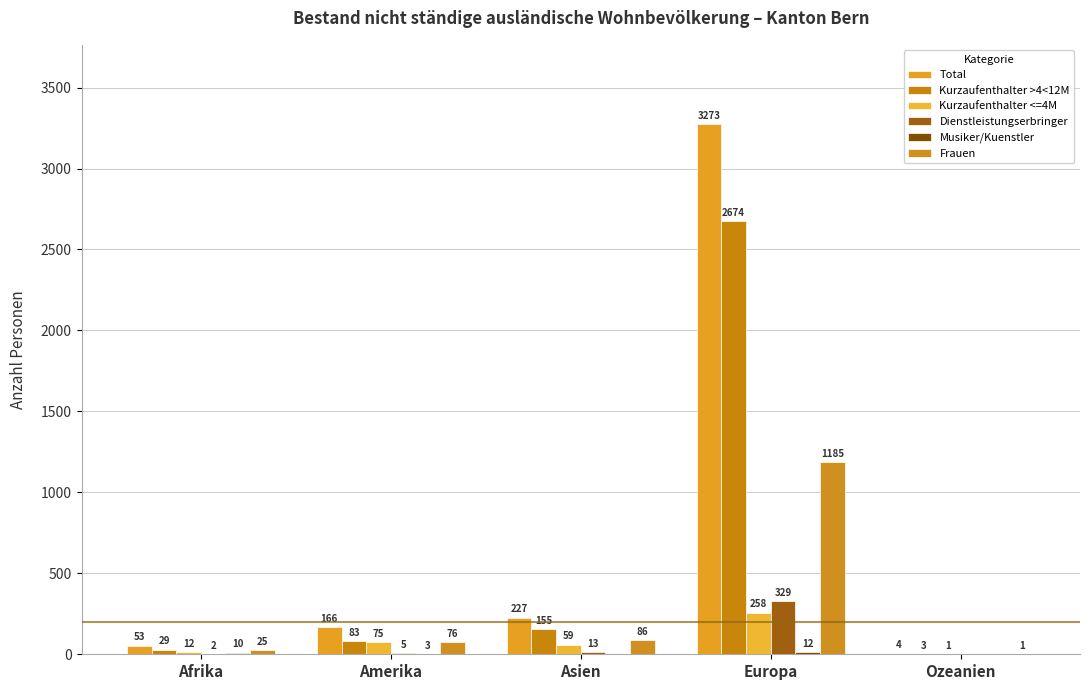

Rank the series at Asien from highest to lowest value.

Total, Kurzaufenthalter >4<12M, Frauen, Kurzaufenthalter <=4M, Dienstleistungserbringer, Musiker/Kuenstler